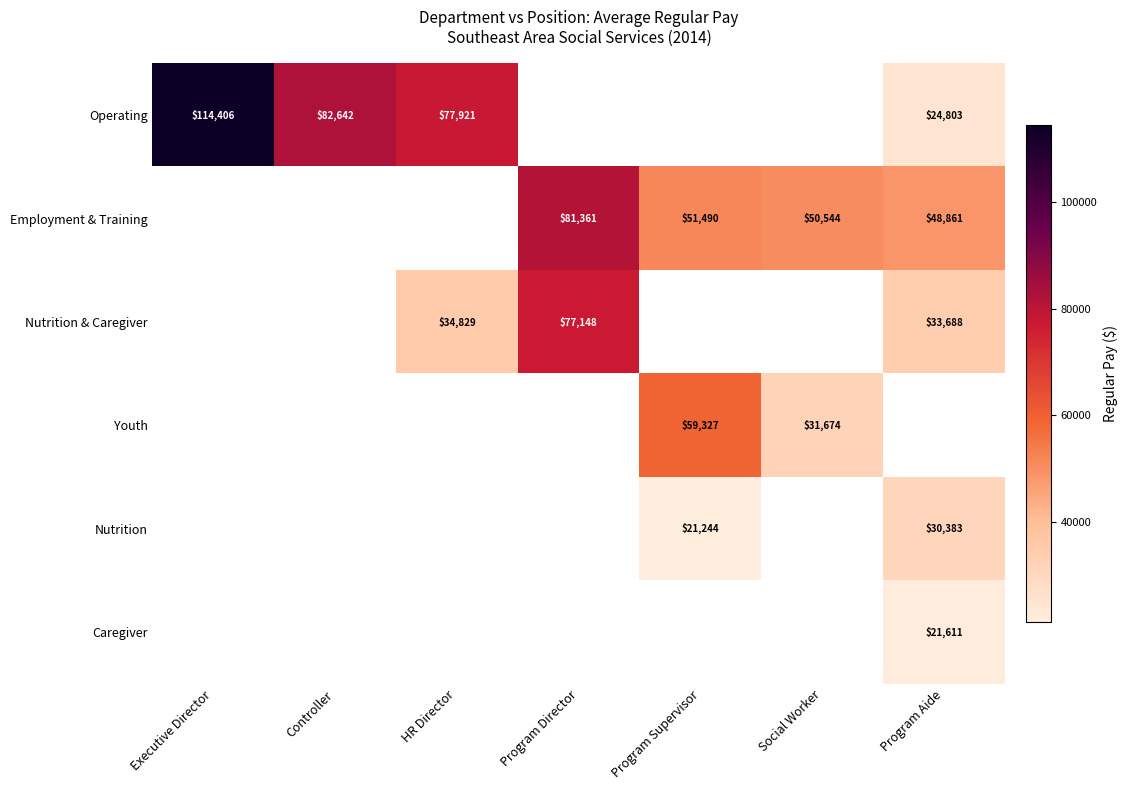

The Employment & Training series shows 73392 at Program Supervisor. True or false?

False